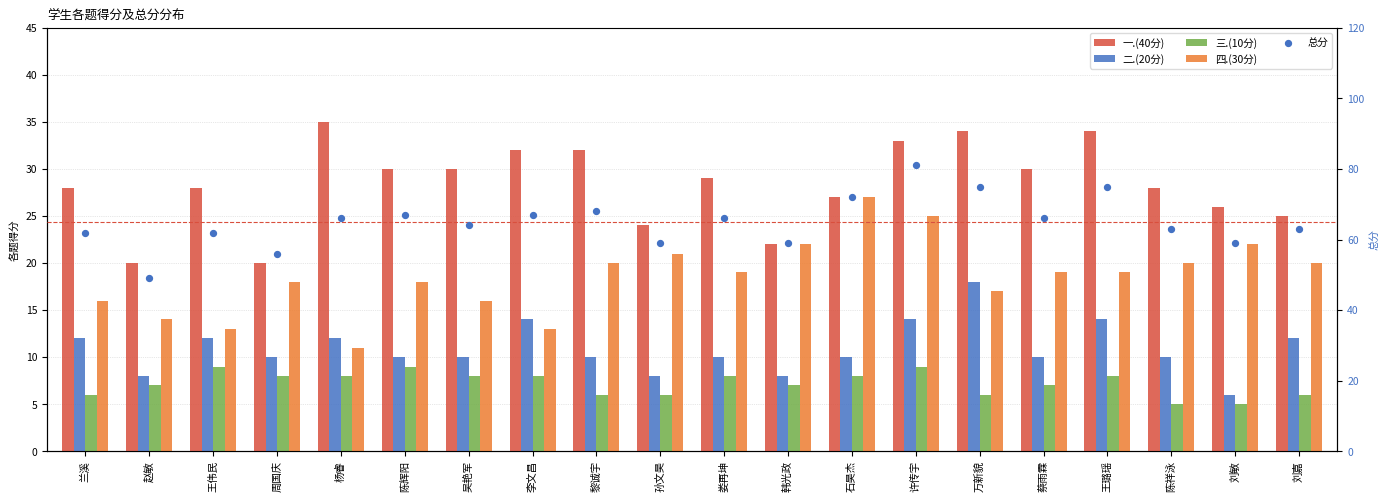

At how many categories does at least one series exceed 30?

20